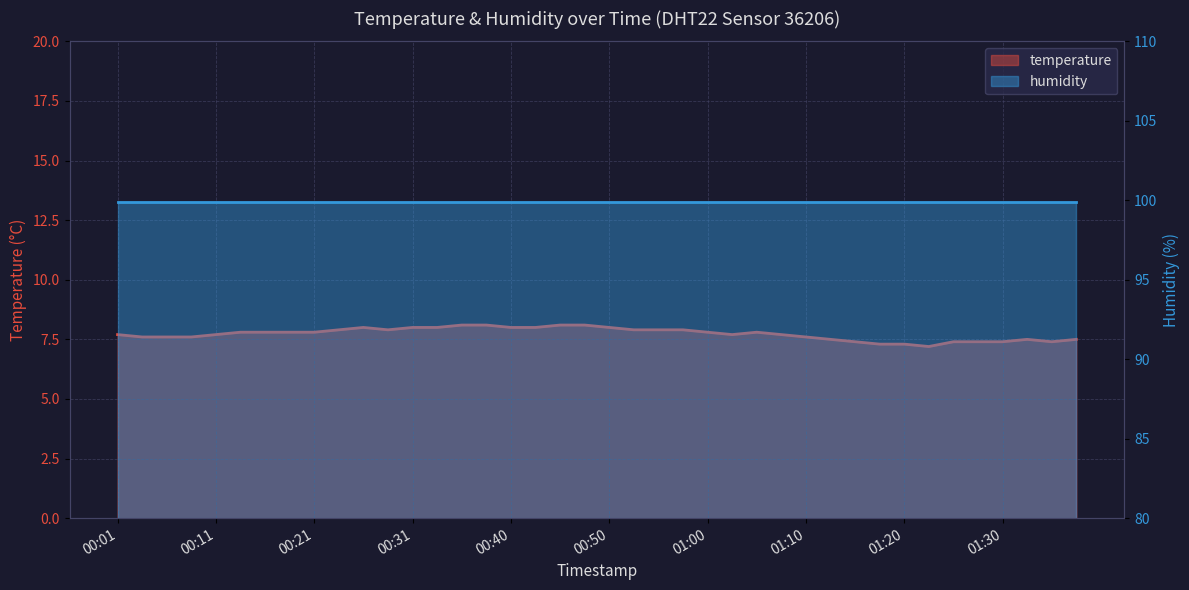

Reading right to left, what are all the values shown in this chart?

01:37=7.5	01:35=7.4	01:32=7.5	01:30=7.4	01:27=7.4	01:25=7.4	01:22=7.2	01:20=7.3	01:17=7.3	01:15=7.4	01:12=7.5	01:10=7.6	01:08=7.7	01:05=7.8	01:03=7.7	01:00=7.8	00:58=7.9	00:55=7.9	00:53=7.9	00:50=8.0	00:48=8.1	00:45=8.1	00:43=8.0	00:40=8.0	00:38=8.1	00:35=8.1	00:33=8.0	00:31=8.0	00:28=7.9	00:26=8.0	00:23=7.9	00:21=7.8	00:18=7.8	00:16=7.8	00:13=7.8	00:11=7.7	00:08=7.6	00:06=7.6	00:03=7.6	00:01=7.7